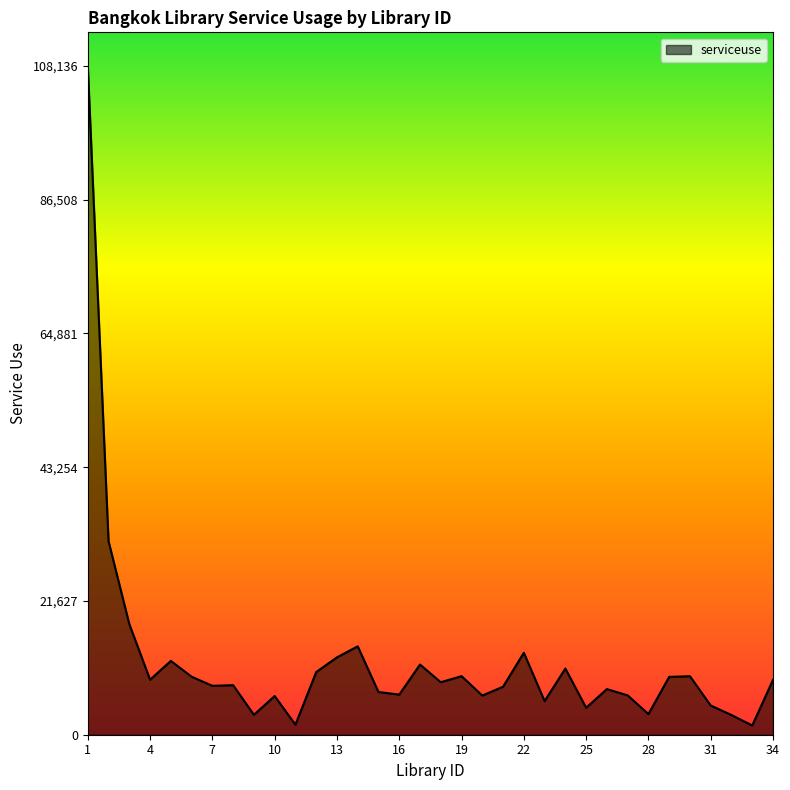

What is the maximum value shown in the chart?

108136